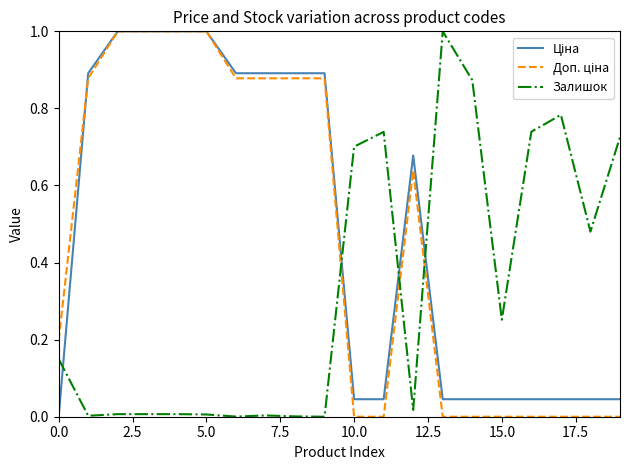

What is the greatest value displayed?

1.0